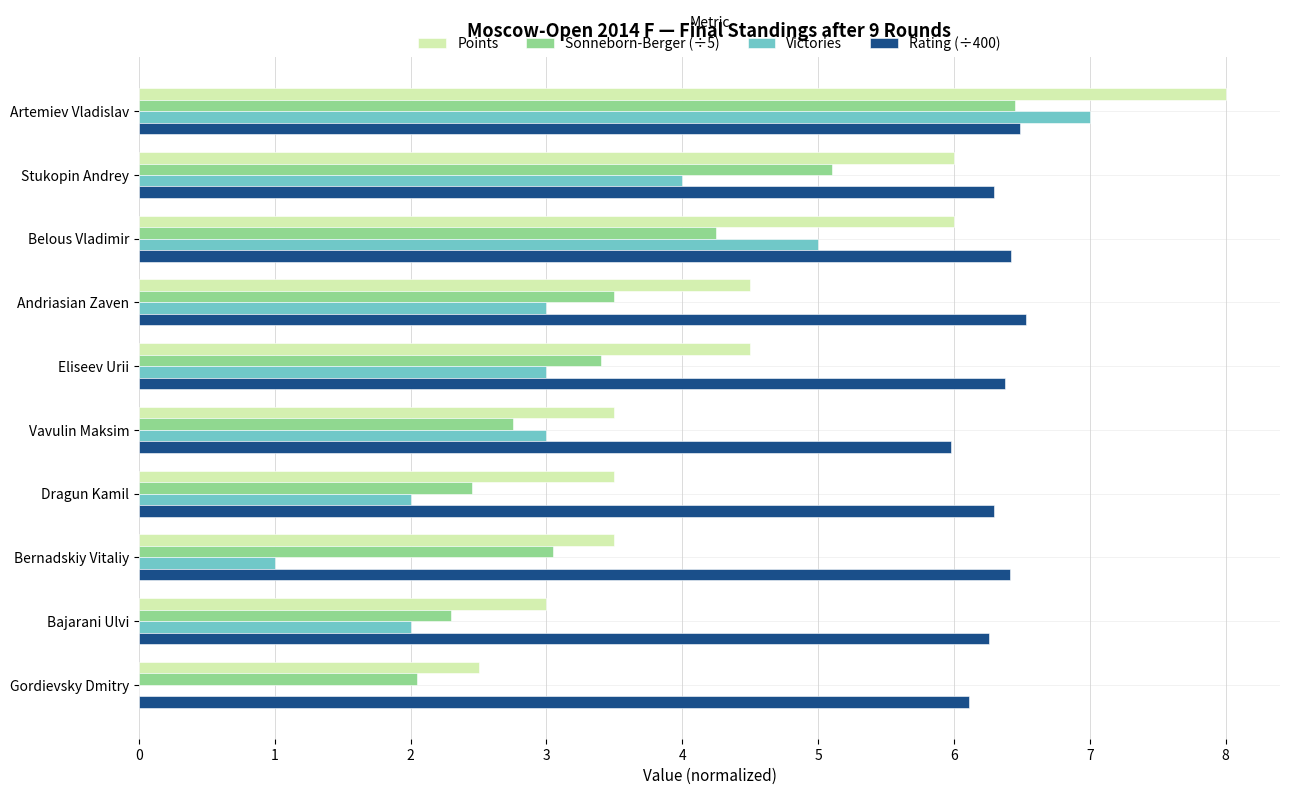

Which series changed the most between Stukopin Andrey and Eliseev Urii?

Sonneborn-Berger (÷5)